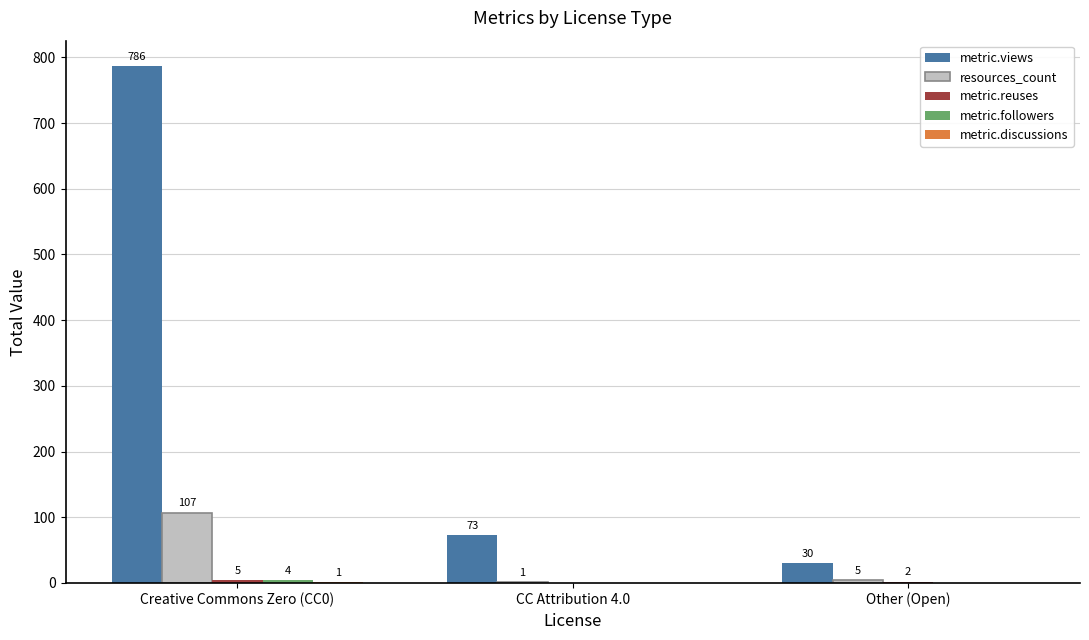

At which category is the sum across all series the highest?

Creative Commons Zero (CC0)